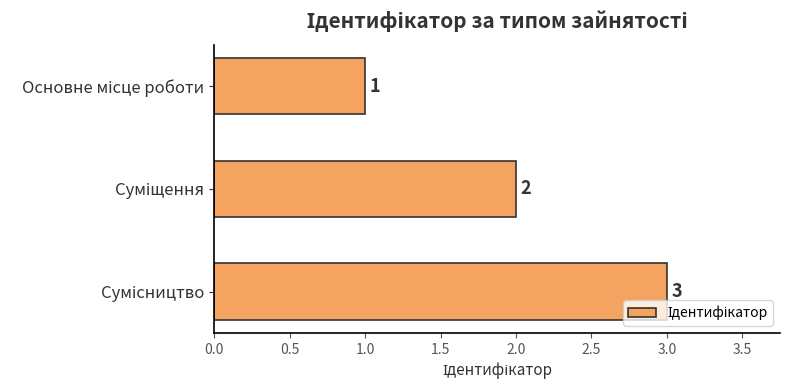

Count the number of data series in this chart.

1